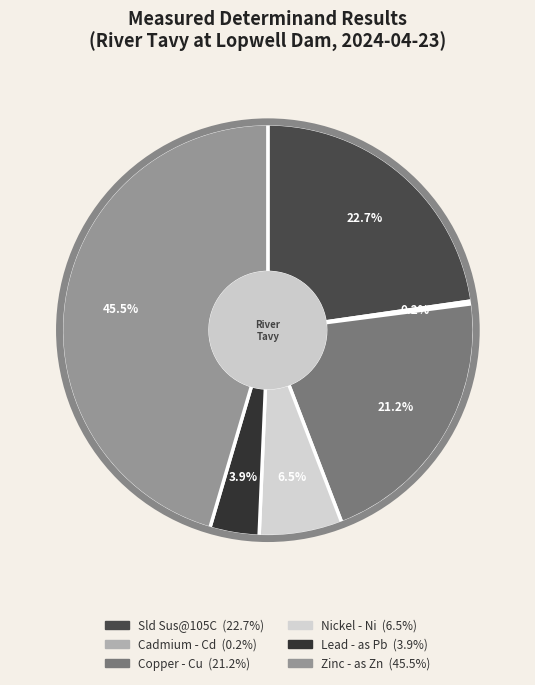

To the nearest percent, what percentage of the pie is Copper - Cu?

21%